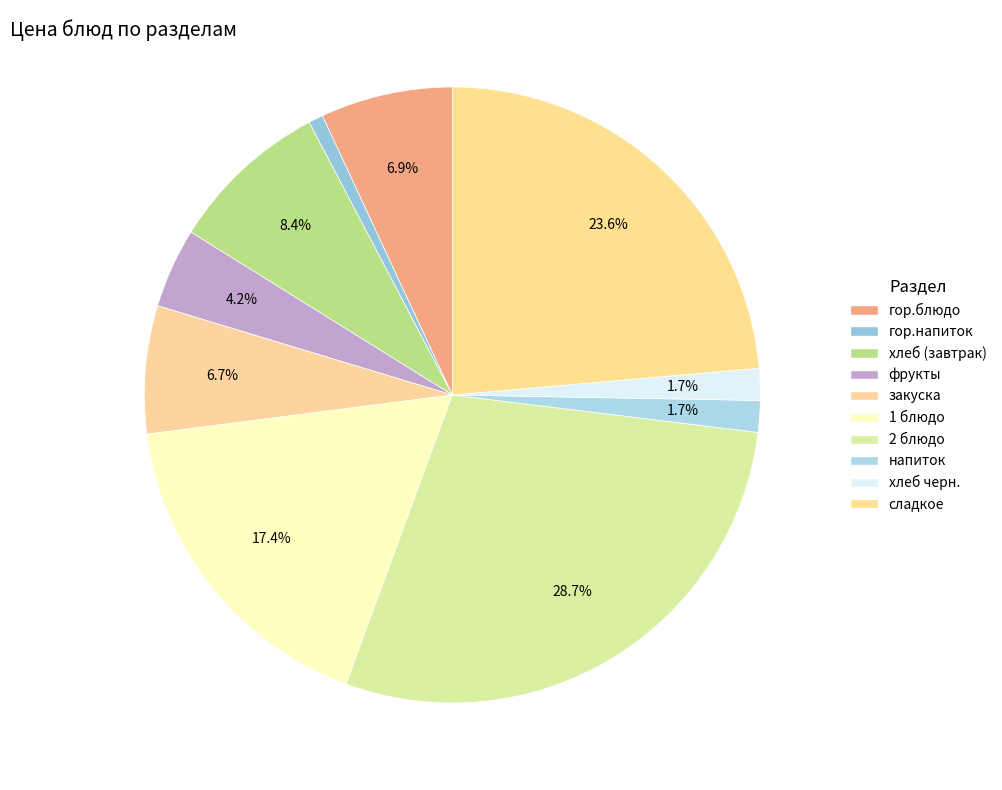

To the nearest percent, what is the combined percentage of хлеб (завтрак) and фрукты?

13%